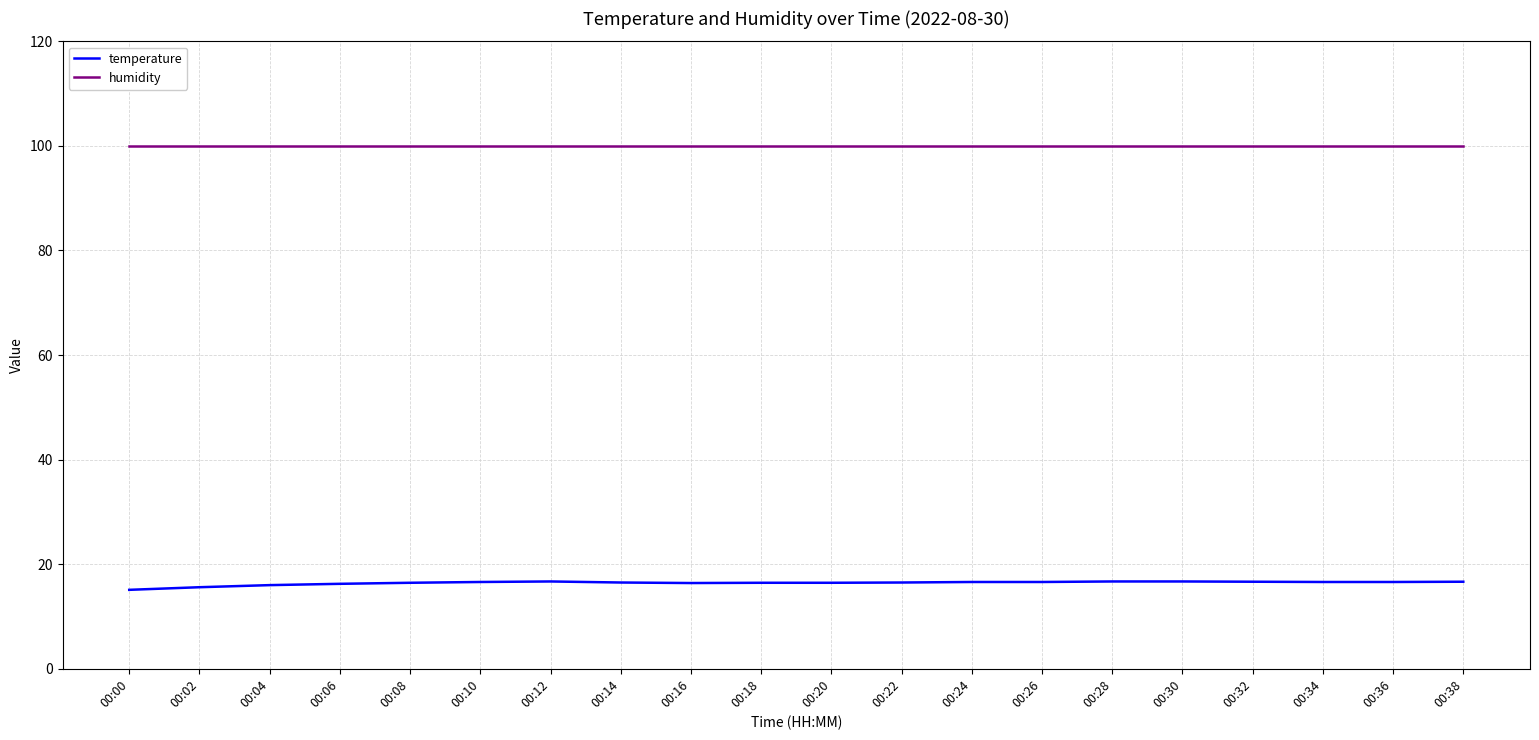

Which series has the largest total across all categories?

humidity